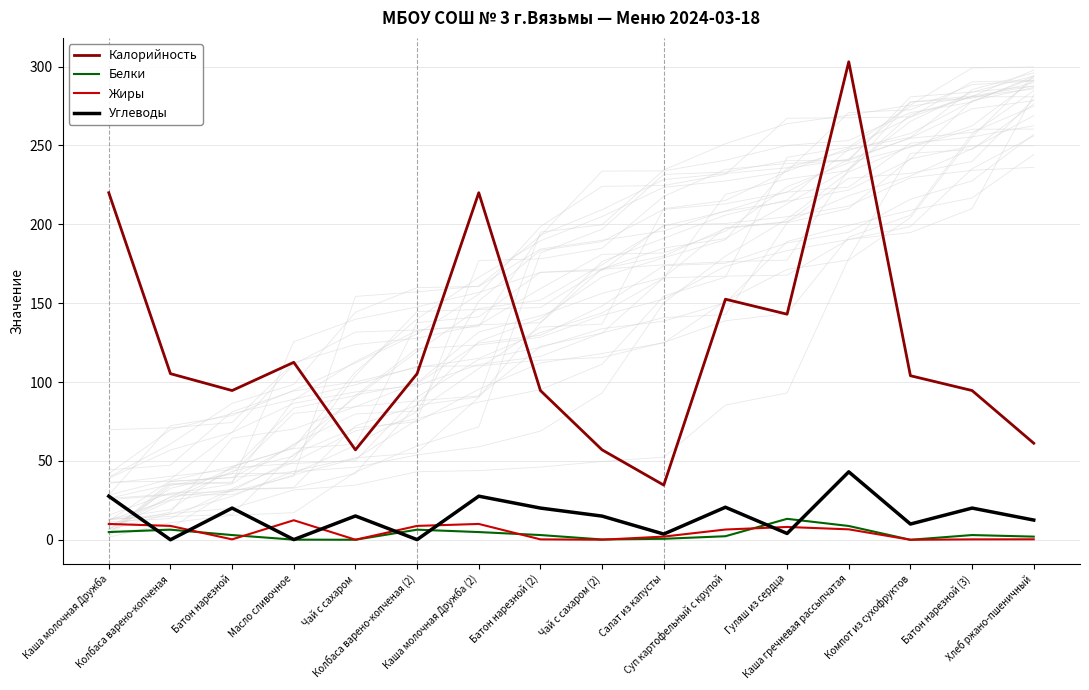

At which label is Калорийность closest to 168?

Суп картофельный с крупой